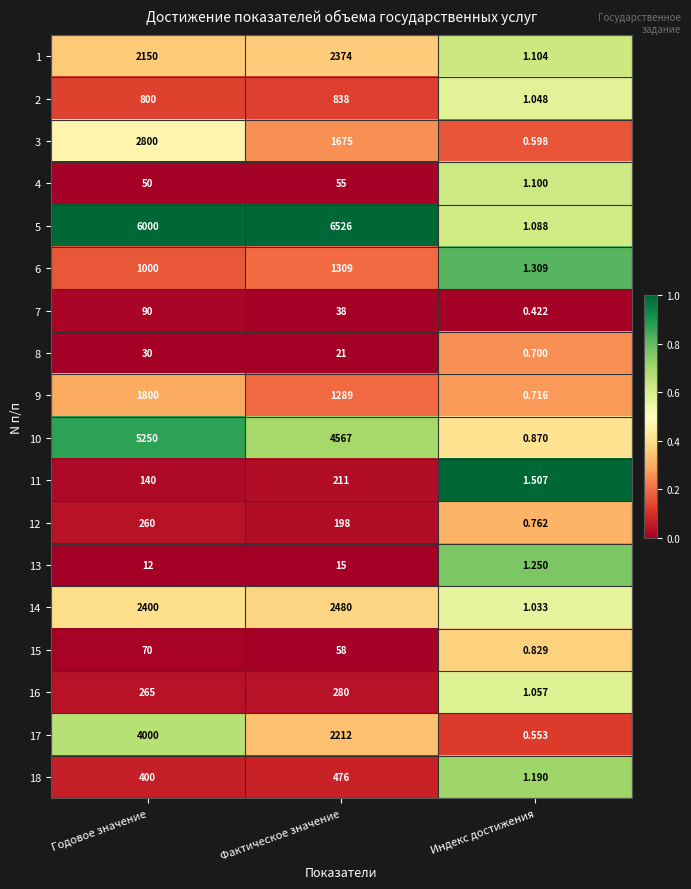

Which category has the lowest value across all series?

Индекс достижения